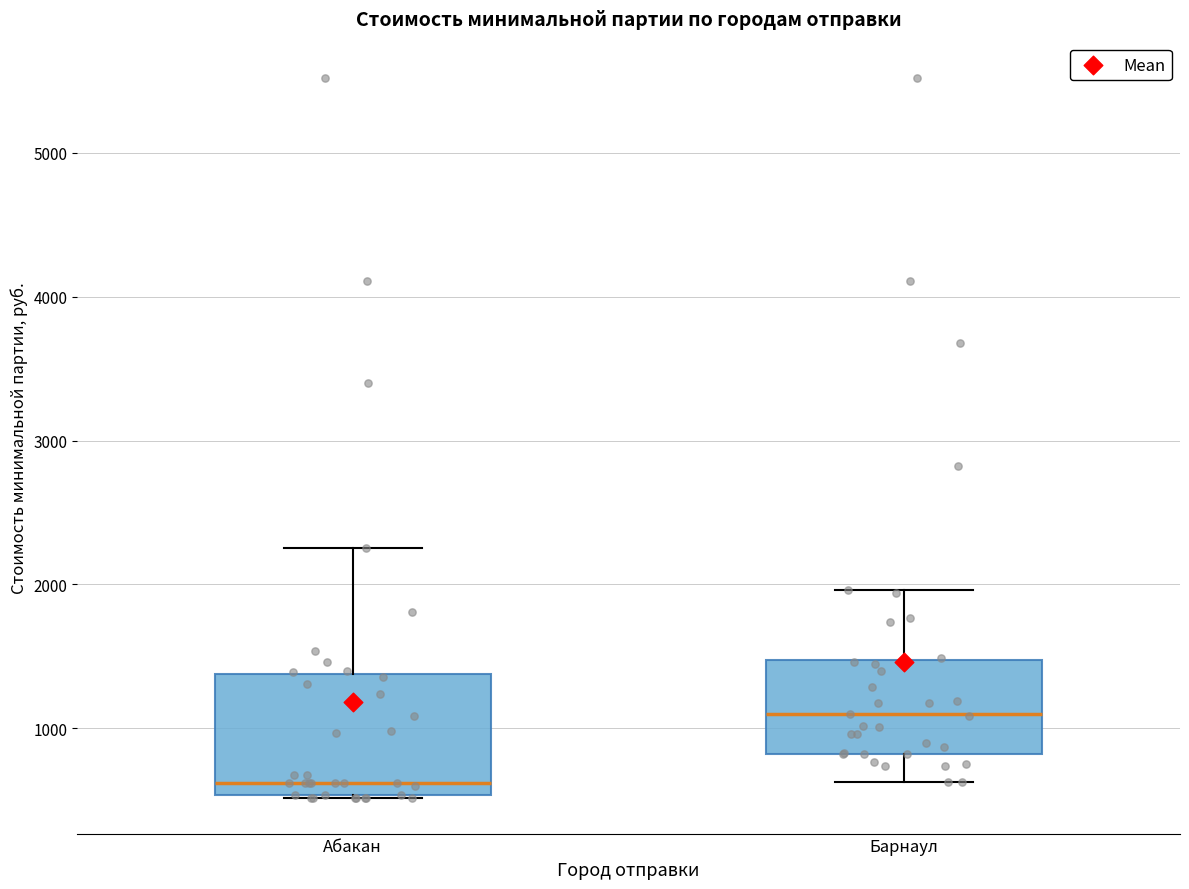

Where does the upper whisker of the box for Абакан end on the y-axis? The values are not printed on the chart, so give them approximately, as read against the axis.

2300